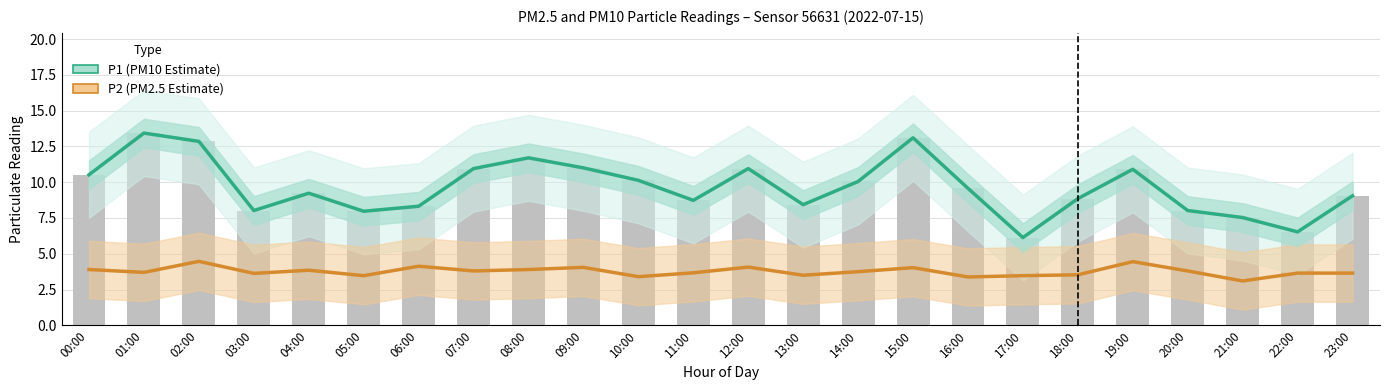

What are all the series names shown in the legend?

P1 (PM10 Estimate), P2 (PM2.5 Estimate)